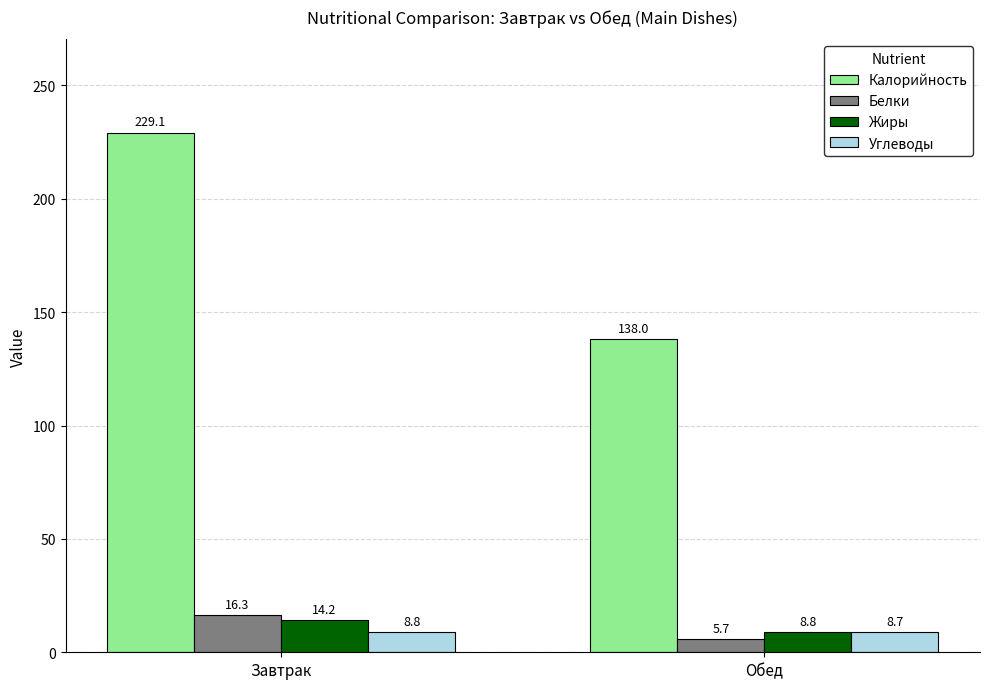

Reading right to left, transcribe all the data shown in this chart.

Калорийность: 138.0	229.1
Белки: 5.7	16.3
Жиры: 8.8	14.2
Углеводы: 8.7	8.8